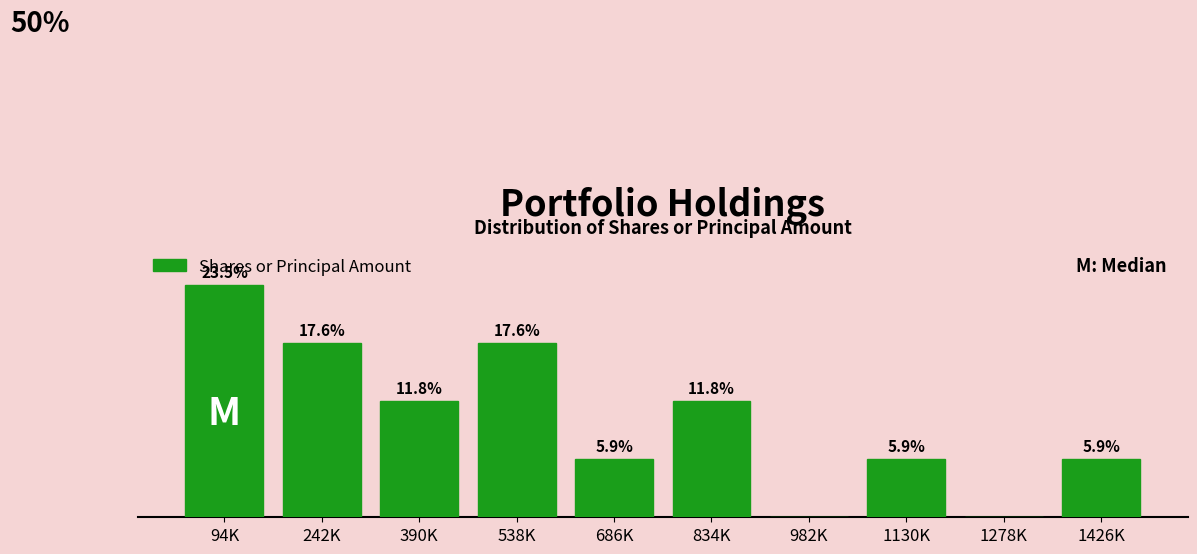

Where does the data first go above 11?

94K